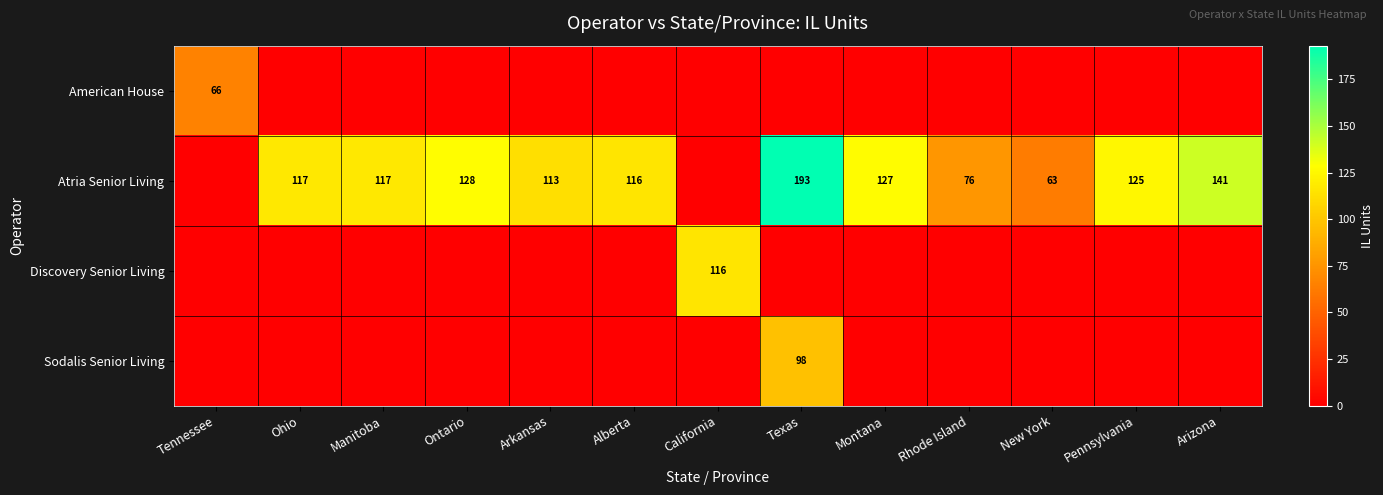

Is it true that Atria Senior Living equals 195 at Arkansas?

False